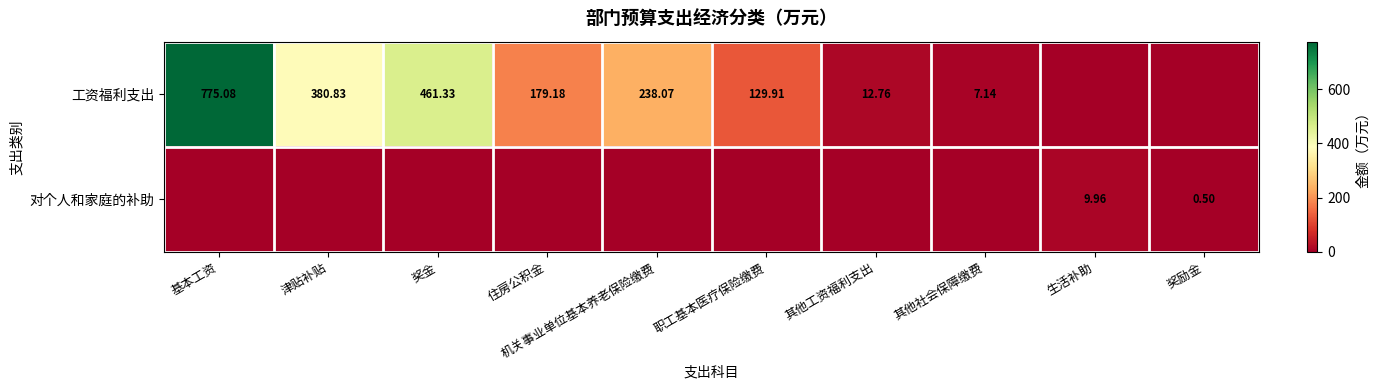

Which series has the largest total across all categories?

工资福利支出